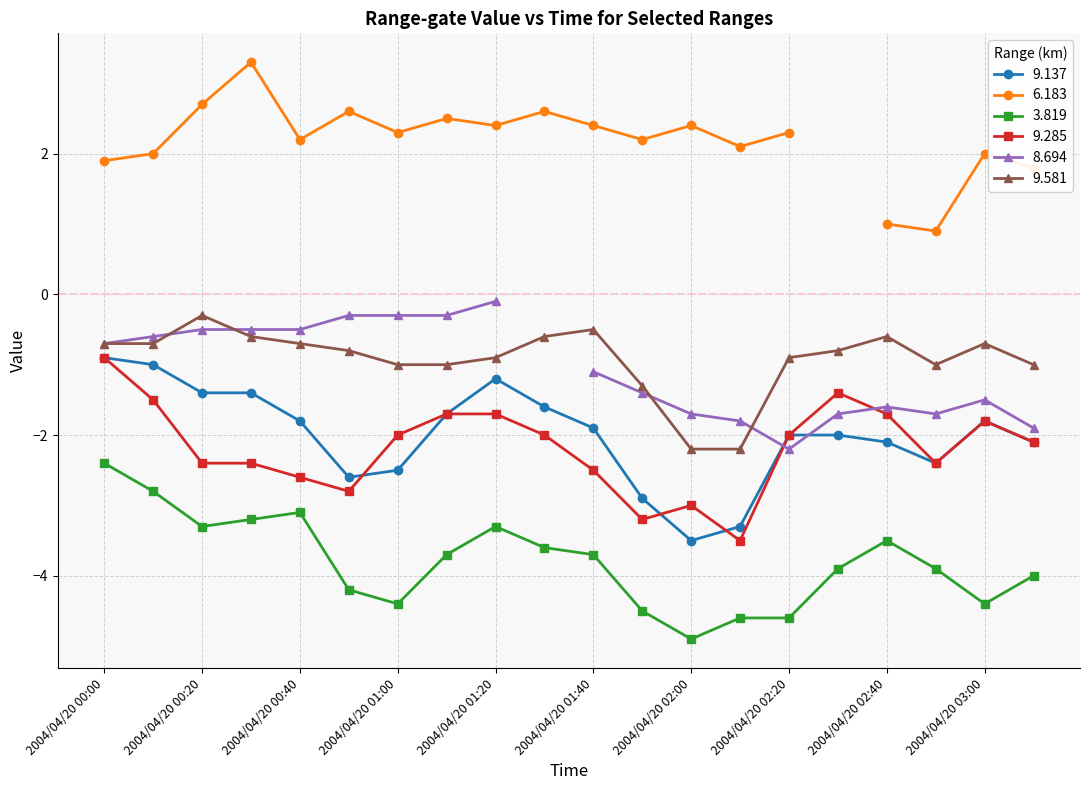

True or false: 9.285 has more than 0 points higher than both neighbors.

True